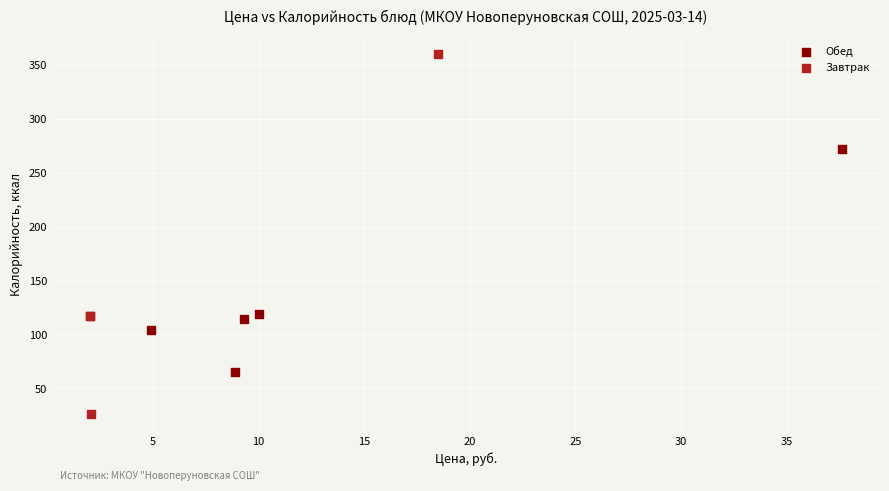

Which series reaches the minimum Y coordinate?

Завтрак